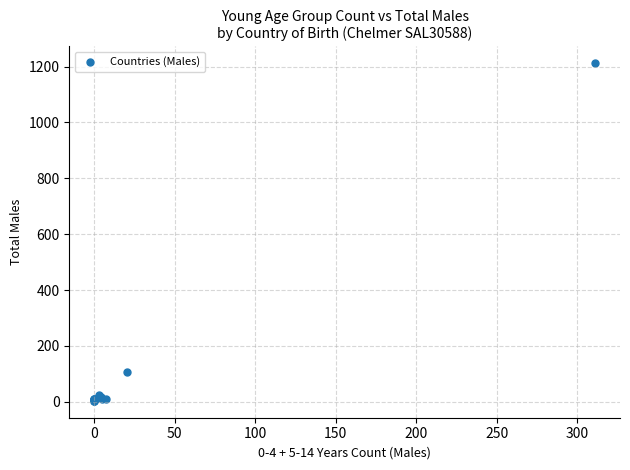

What Y value in the scatter plot is closest to 607?

108